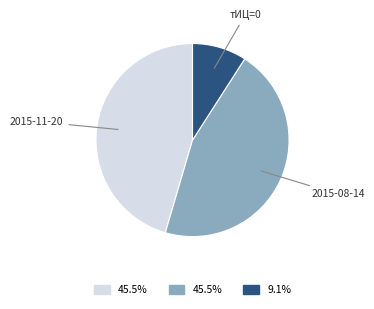

Combined, do 2015-08-14 and тИЦ=0 account for over 50%?

Yes